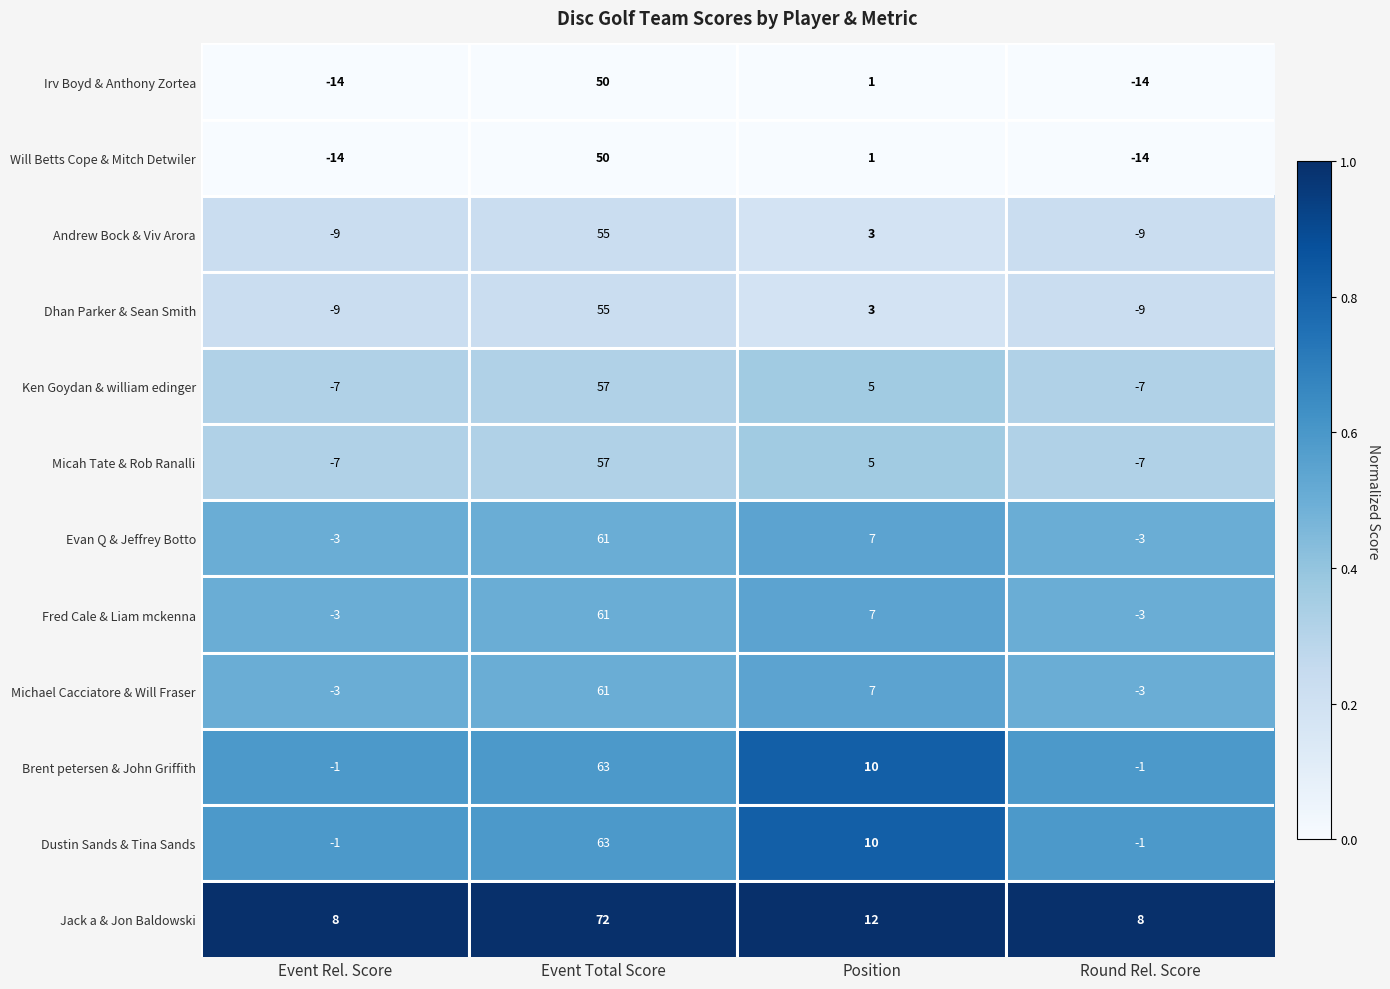

Count the number of categories in the chart.

4